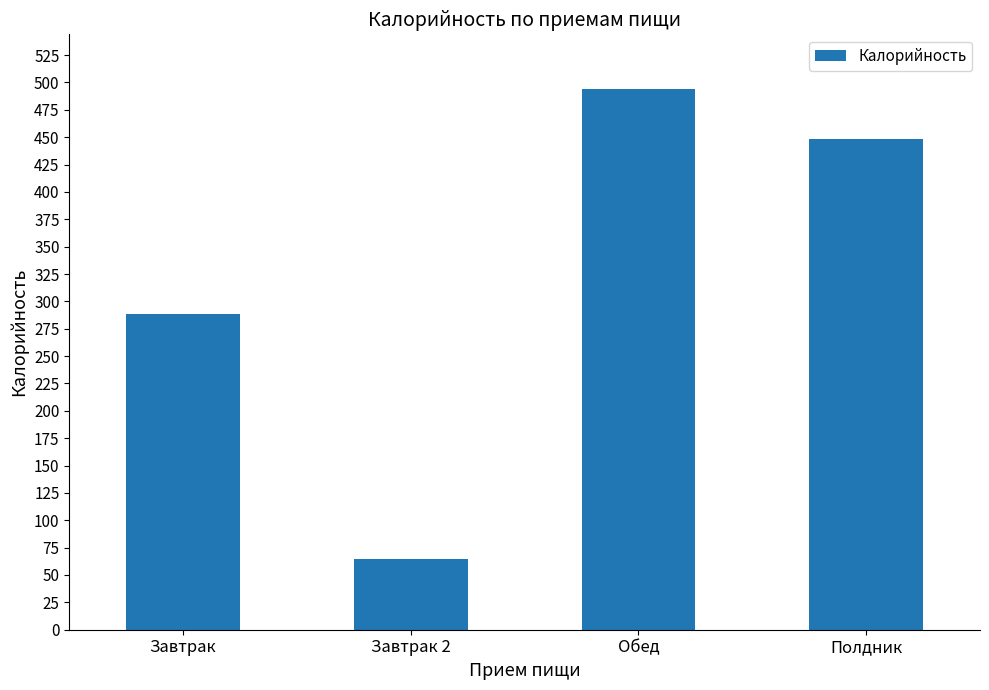

What is the maximum value shown in the chart?

494.2